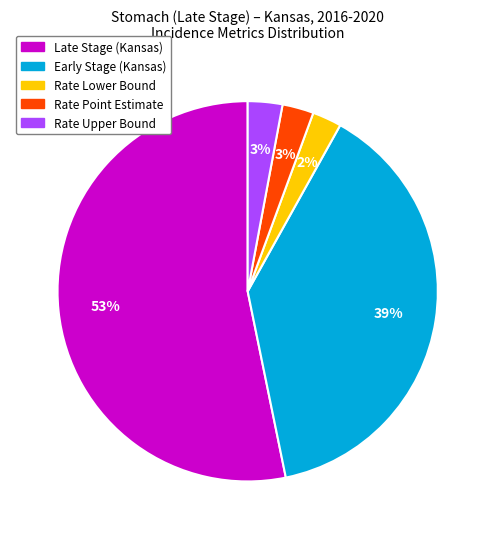

Is there any slice that represents more than half of the pie?

Yes